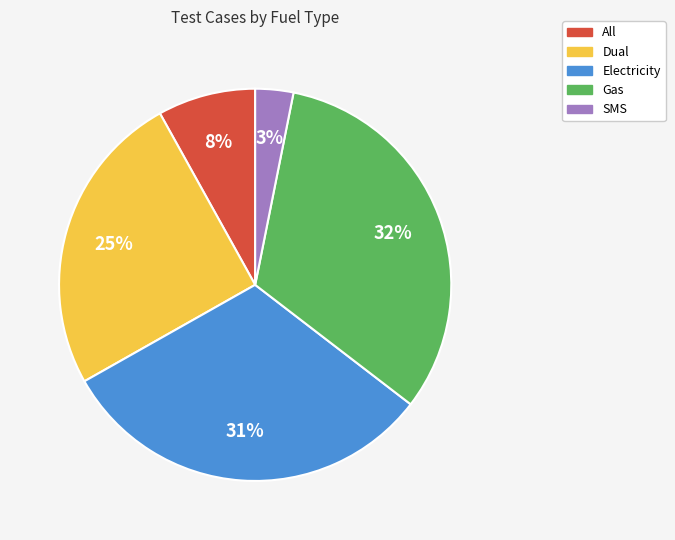

Does Electricity represent more than half of the total?

No